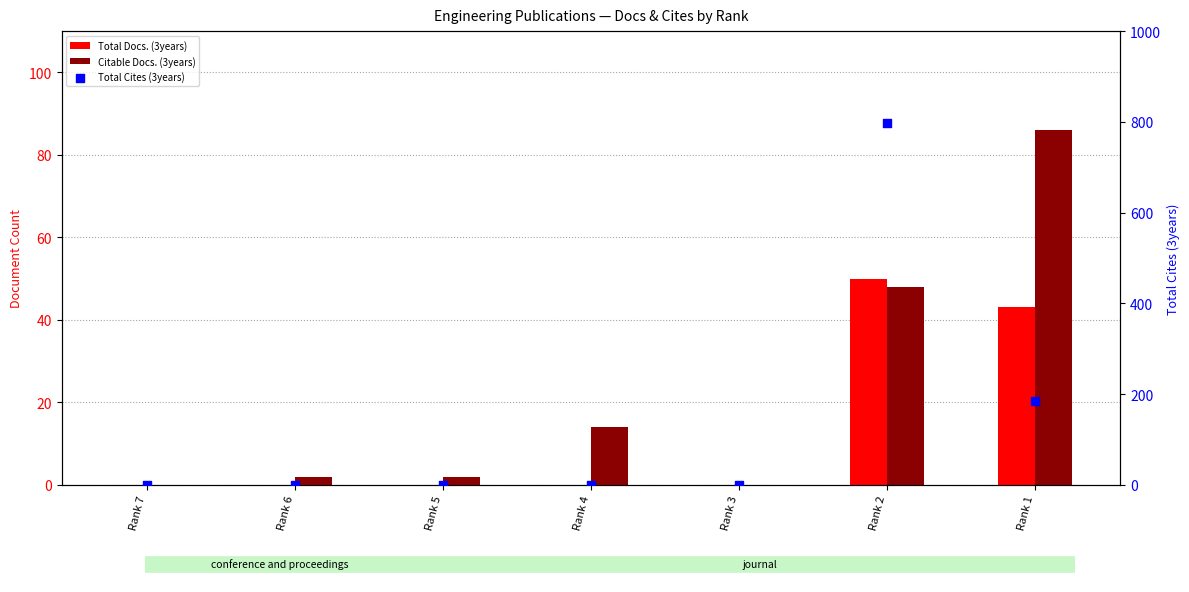

Which series has the widest spread of Y values?

Total Cites (3years)